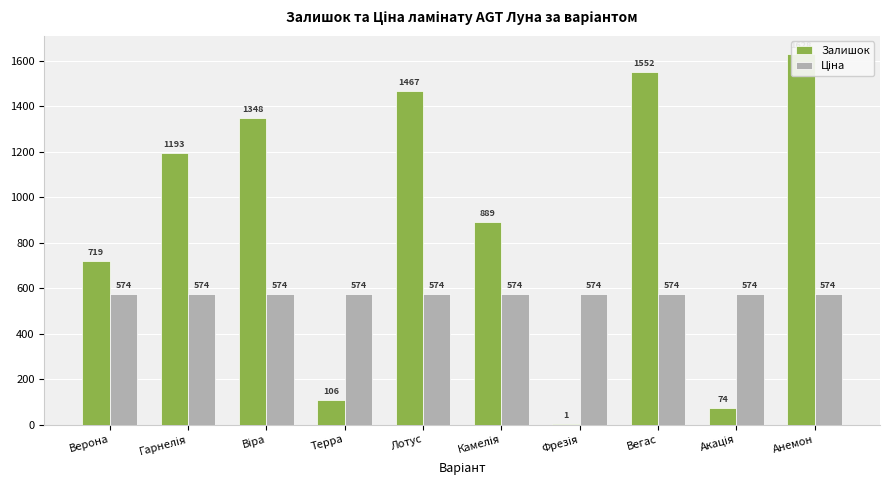

What is the minimum value for Залишок?

1.0